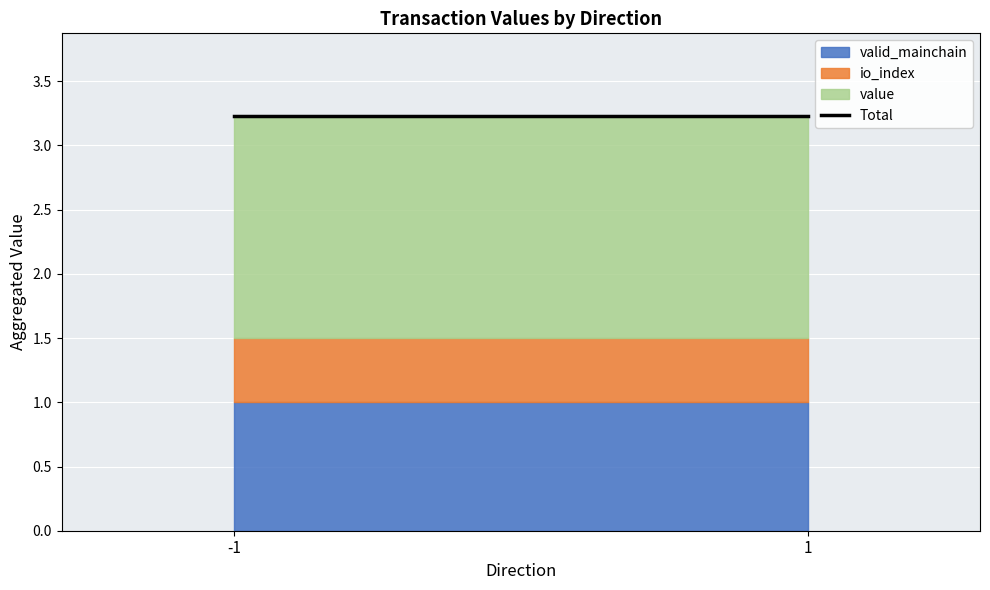

True or false: io_index and value cross at least once.

False